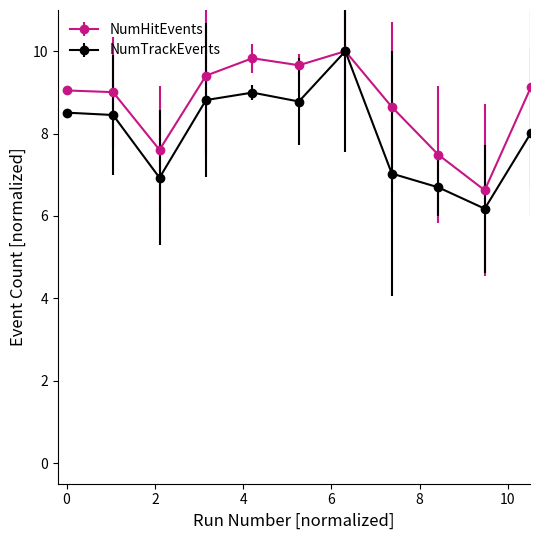

List the series in order of their overall mean, lowest first.

NumTrackEvents, NumHitEvents